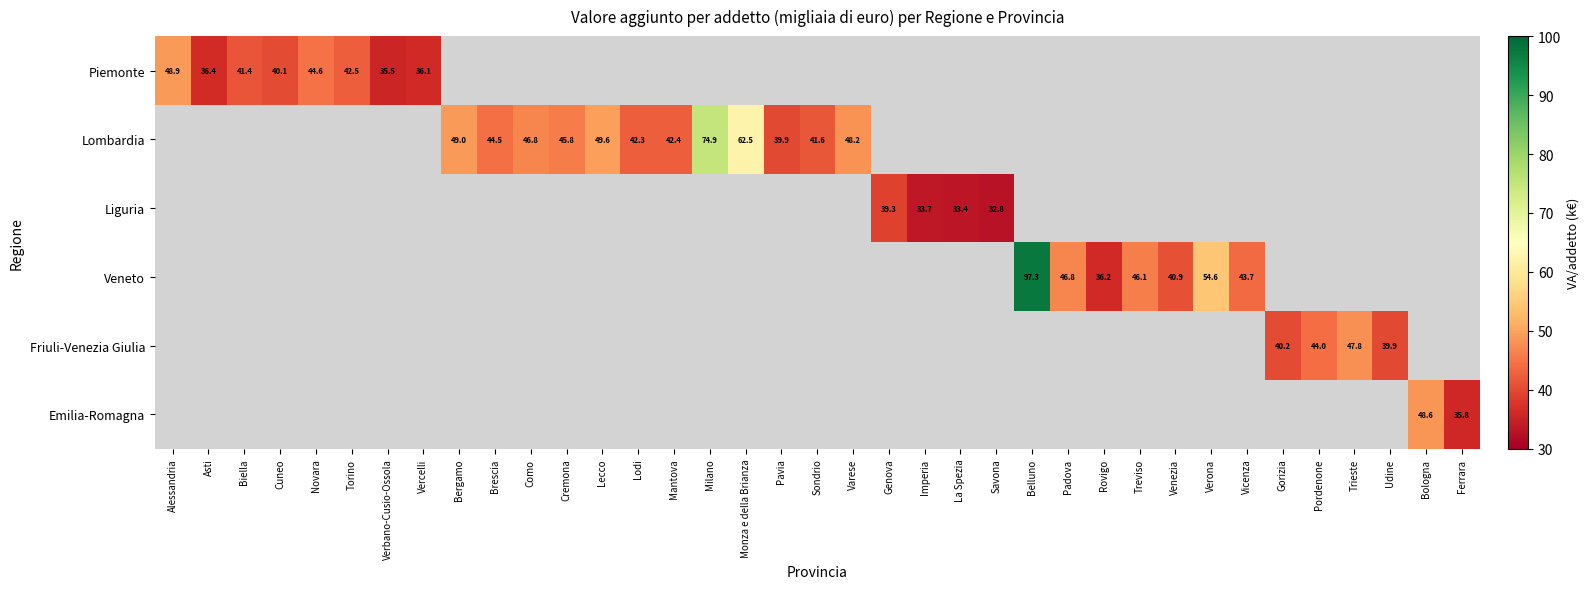

The Lombardia series shows 34.0 at Monza e della Brianza. True or false?

False